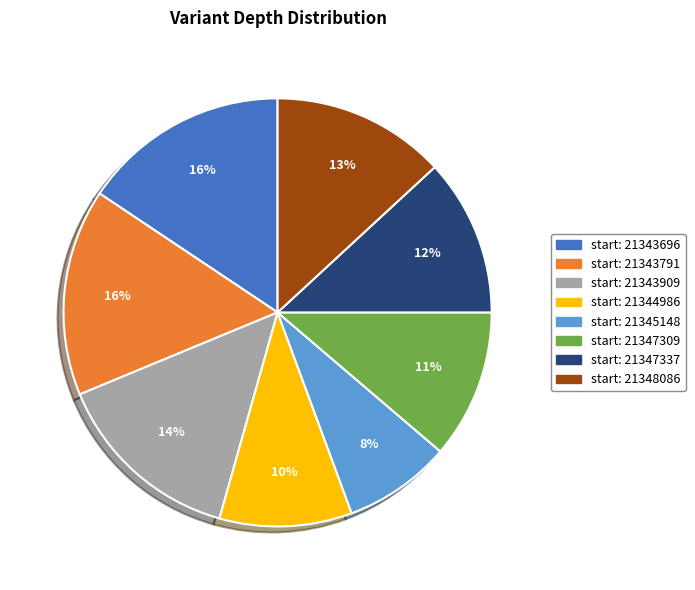

Approximately how many times larger is the value at start: 21344986 compared to start: 21347337?

0.8